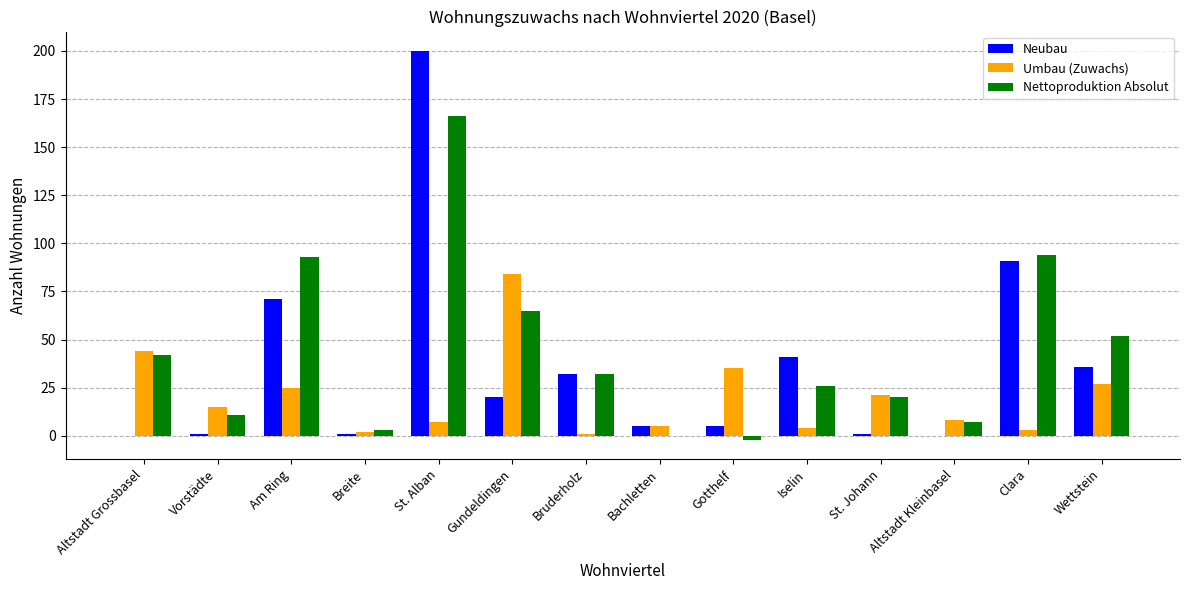

What is the sum of the Nettoproduktion Absolut values at Bachletten and Altstadt Grossbasel?

42